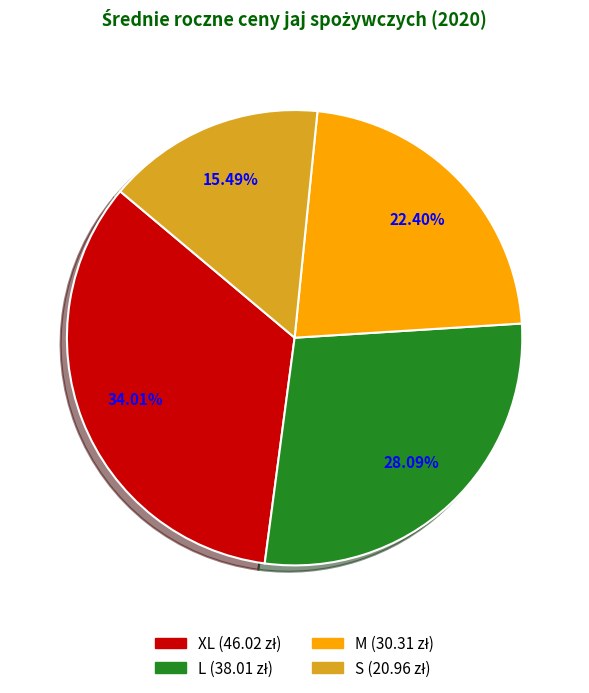

Rank the categories by value from highest to lowest.

XL, L, M, S